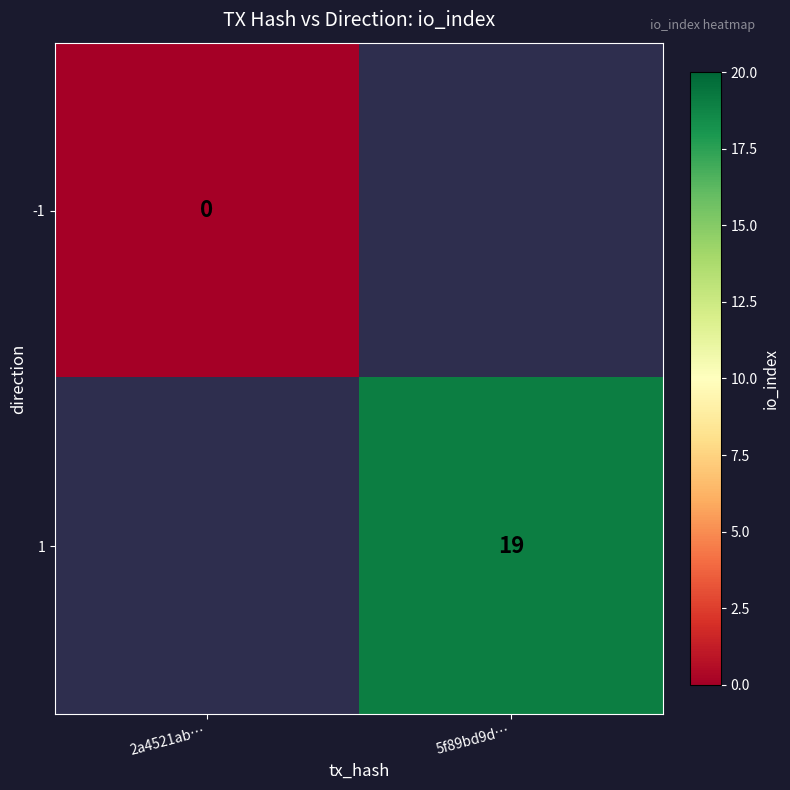

Is it true that 1 equals 10 at 5f89bd9d…?

False